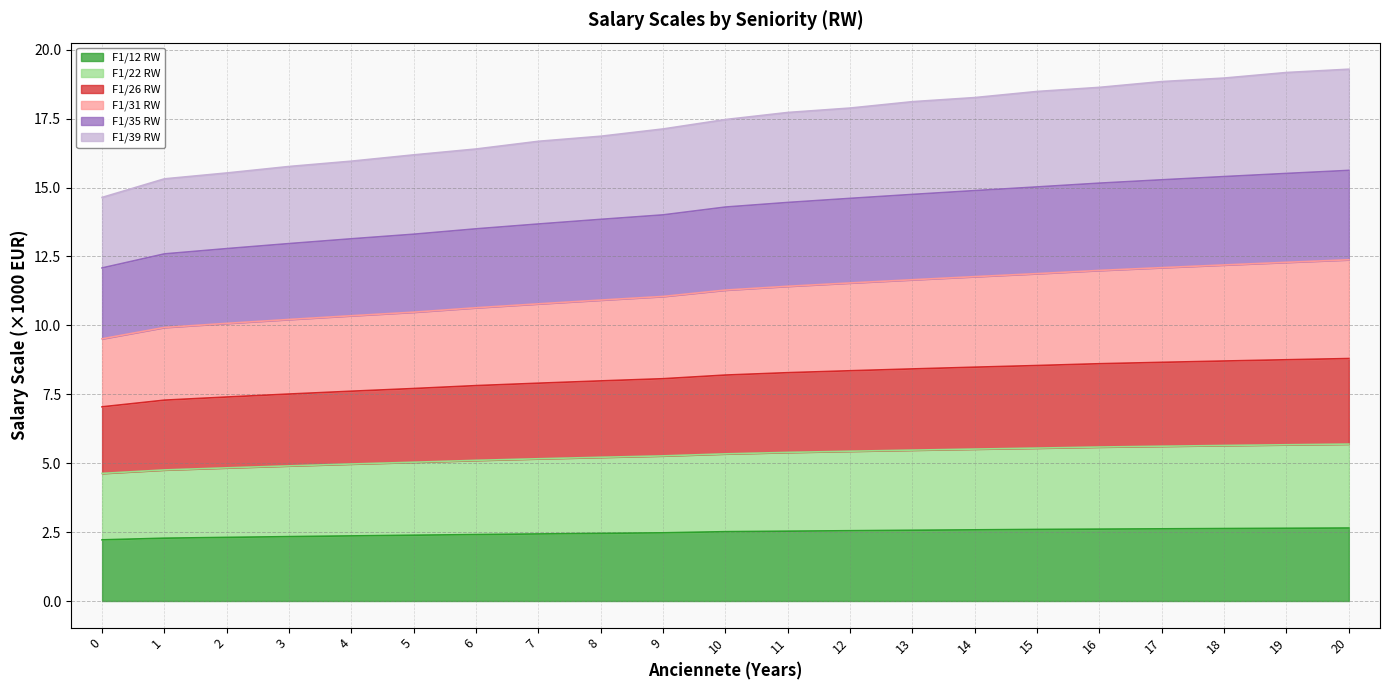

What is the total value across all series at 9?

17.1